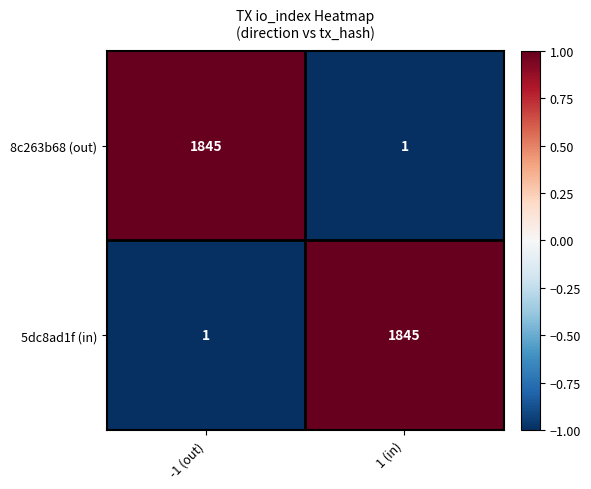

How many series are shown in this chart?

2